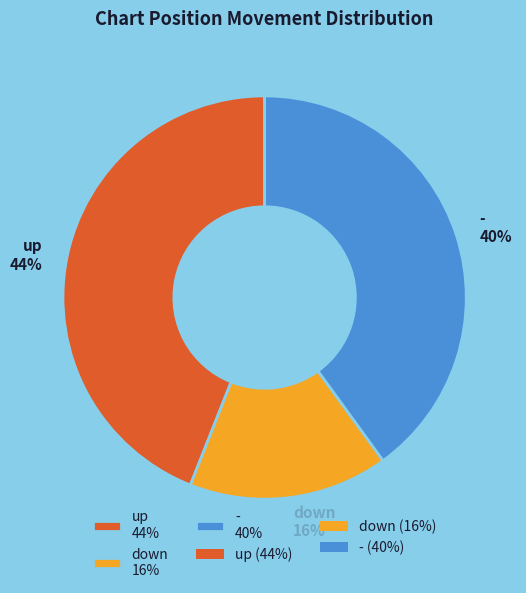

To the nearest percent, what is the difference between the largest and smallest slice percentages?

28%